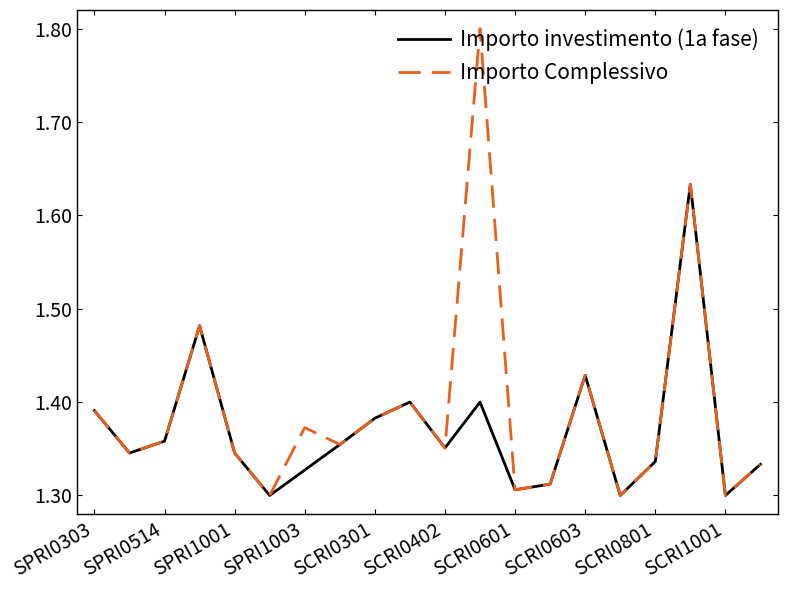

Which series has the largest total across all categories?

Importo Complessivo